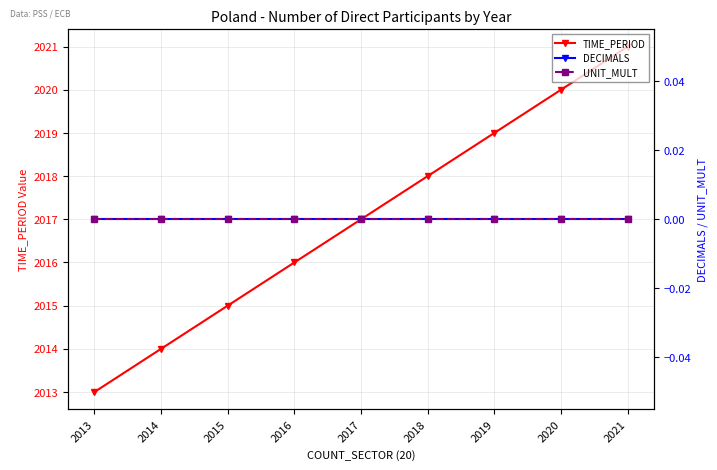

Reading left to right, list all the values displayed in this chart.

TIME_PERIOD: 2013	2014	2015	2016	2017	2018	2019	2020	2021
DECIMALS: 0	0	0	0	0	0	0	0	0
UNIT_MULT: 0	0	0	0	0	0	0	0	0